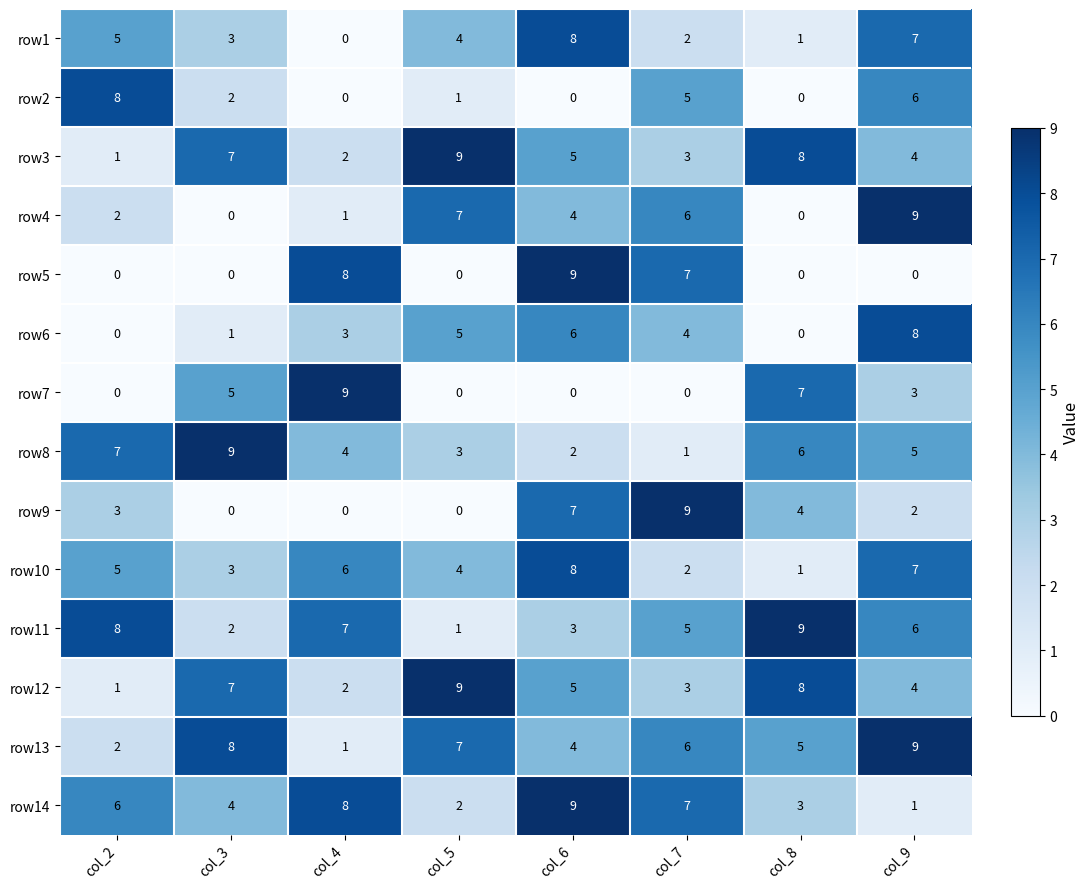

What is the difference between the maximum and second lowest values in the row11 series?

7